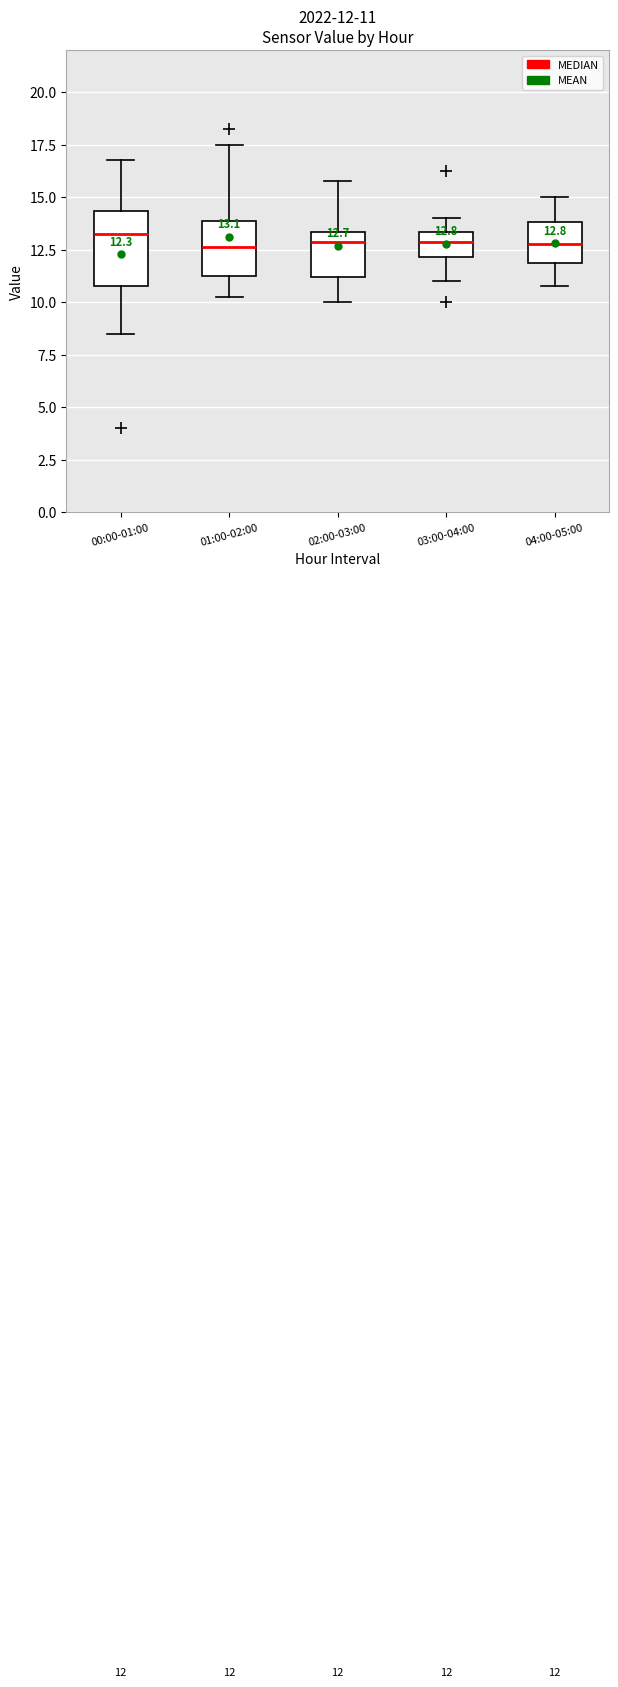

Which box is the tallest, from its lower edge to its upper edge?

00:00-01:00